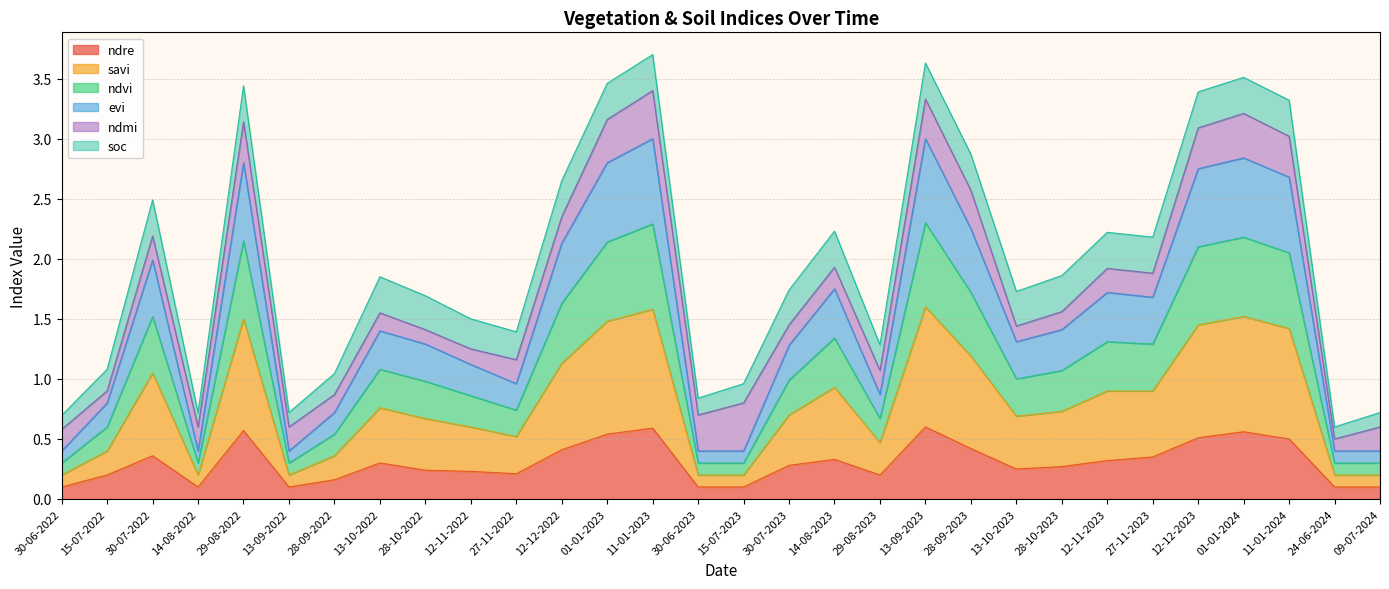

Which category has the lowest value across all series?

30-06-2022